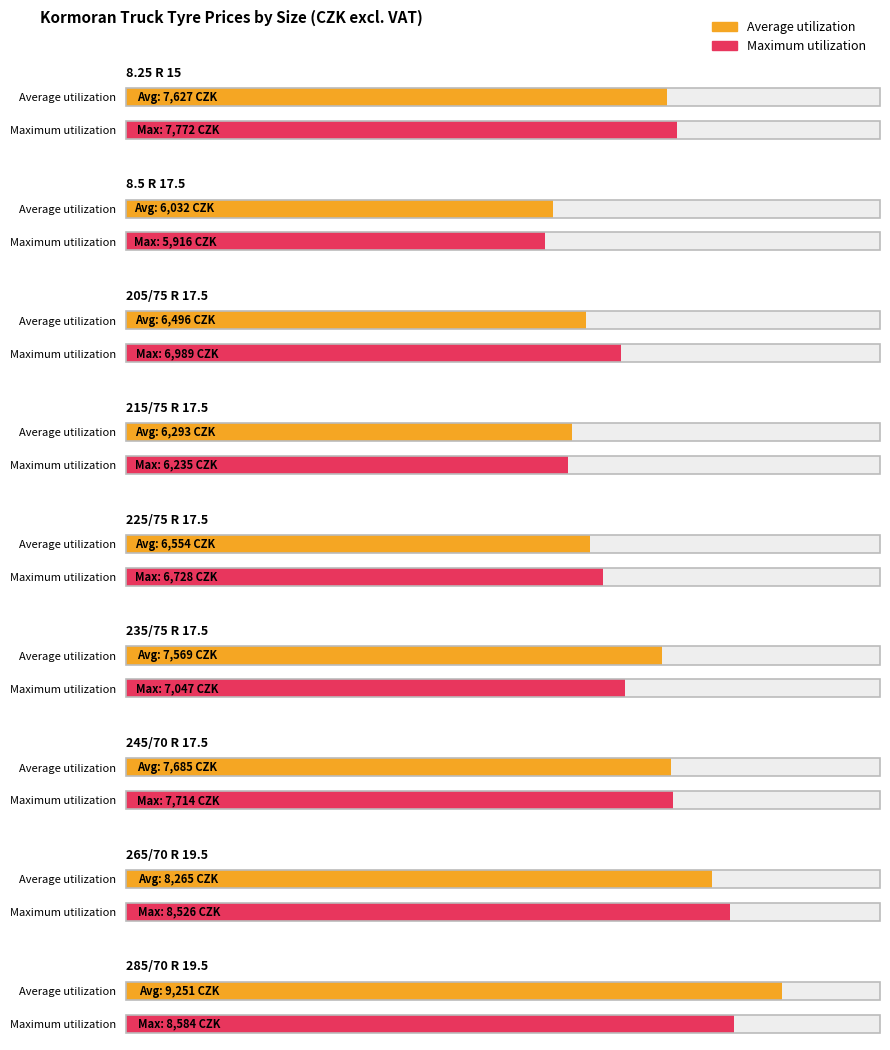

What is the difference between the maximum and minimum values in the Average utilization series?

3219